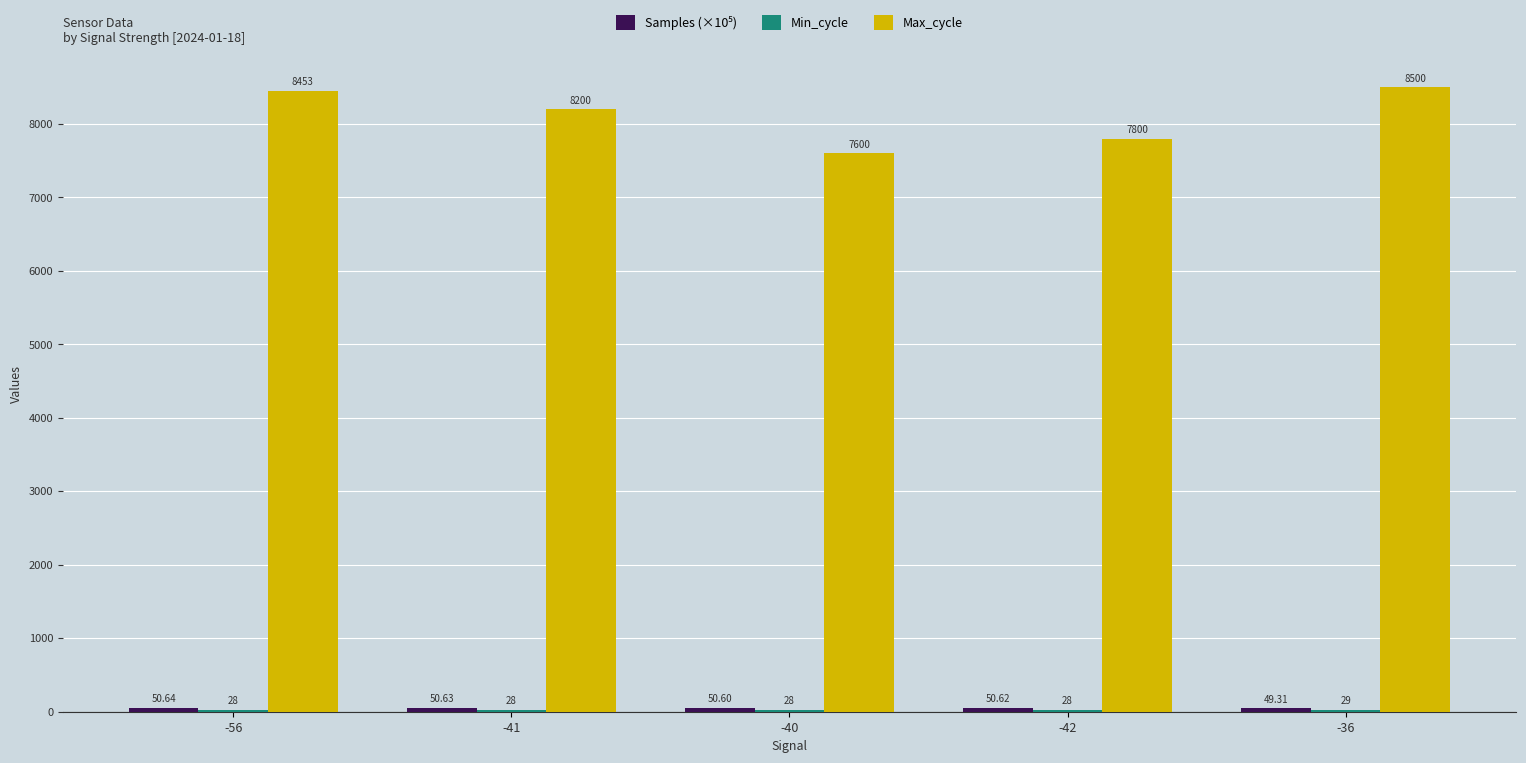

How many data points does each series have?

5